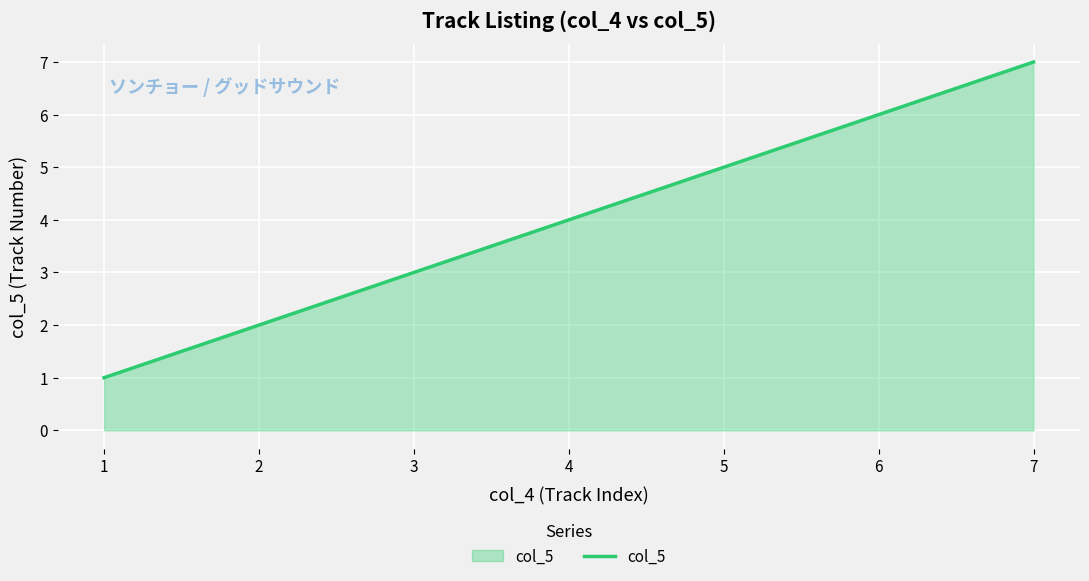

Reading left to right, transcribe all the data shown in this chart.

1	2	3	4	5	6	7